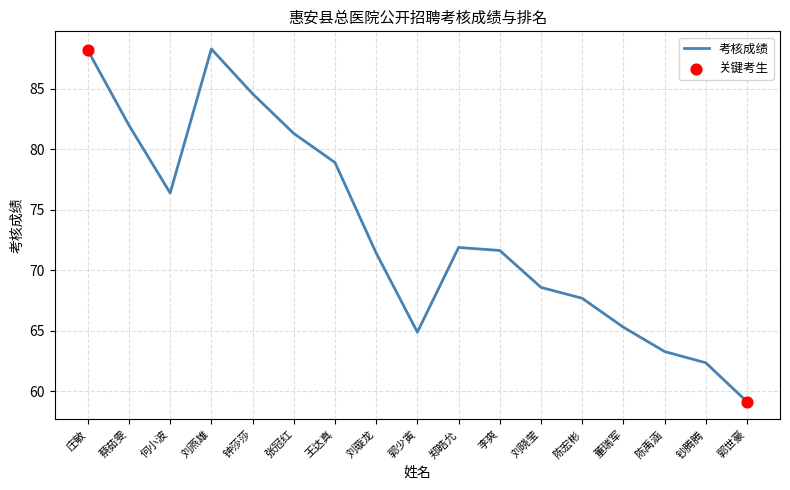

Between 钟莎莎 and 刘燕雄, which is larger?

刘燕雄